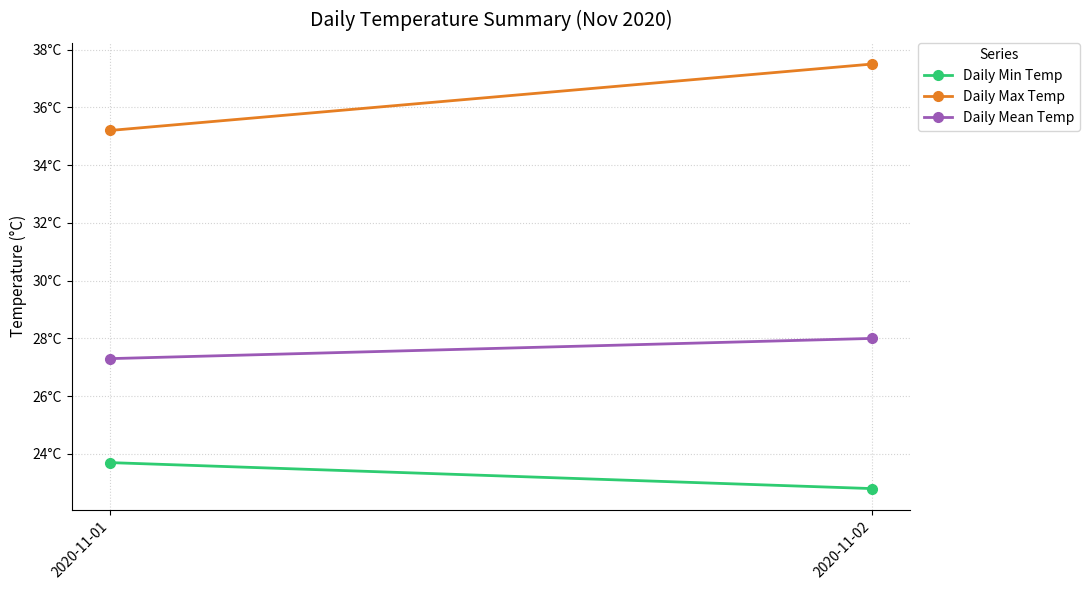

True or false: Daily Max Temp has a value of 12.5 at 2020-11-01.

False